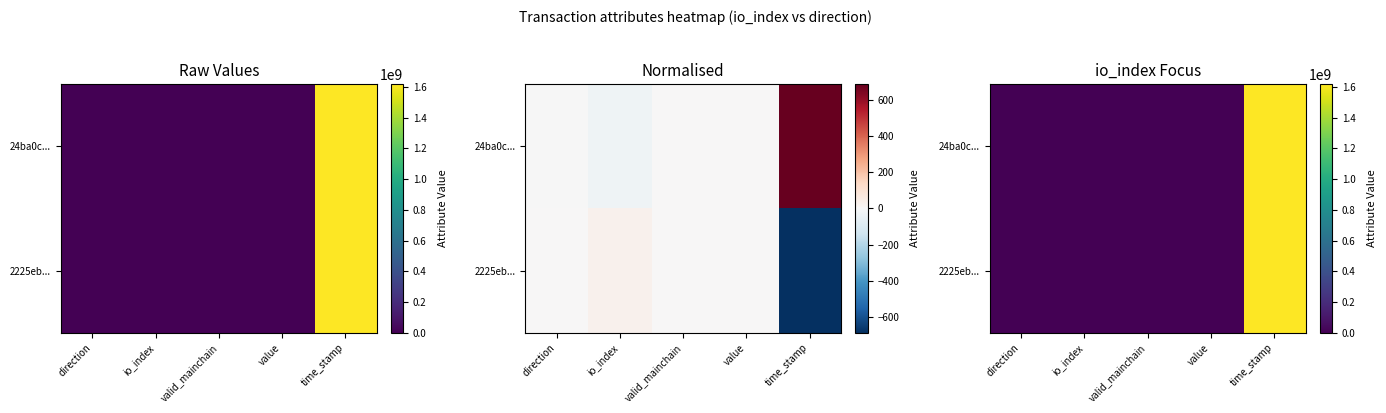

What is the total value across all series at value?

1.3